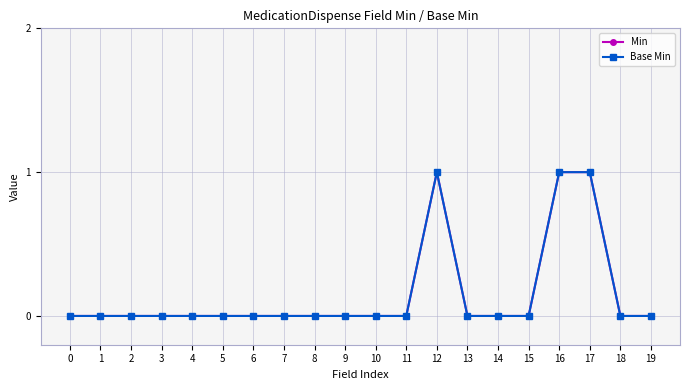

Is this an area chart (filled region under the line)?

No